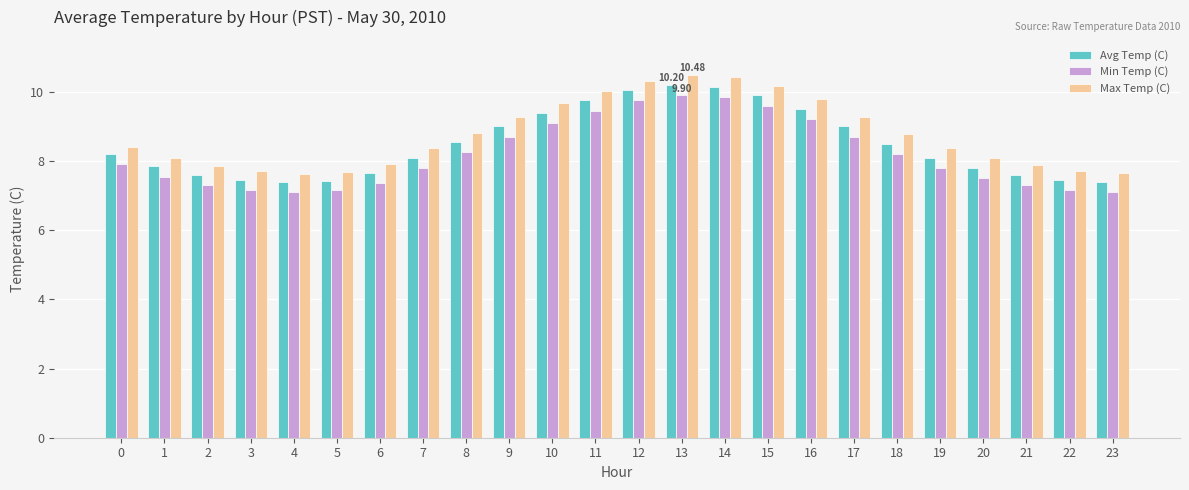

Is it true that Max Temp (C) equals 7.7 at 22?

True